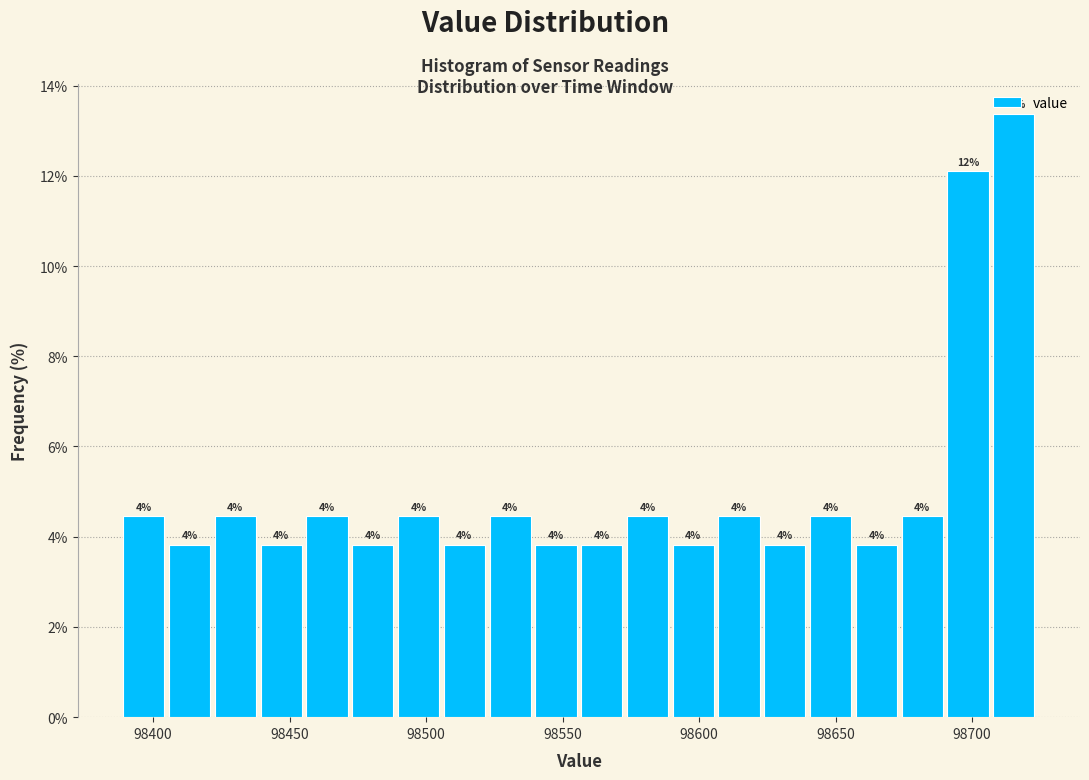

Read against the x-axis, roughly where is the centre of the tallest bar?

98715